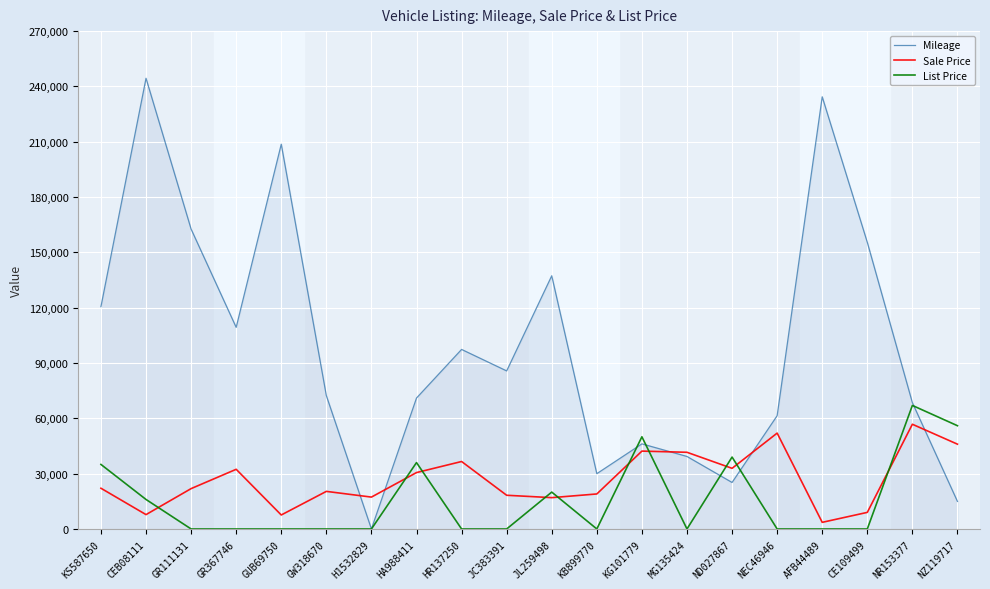

At which category is the sum across all series the highest?

CEB08111